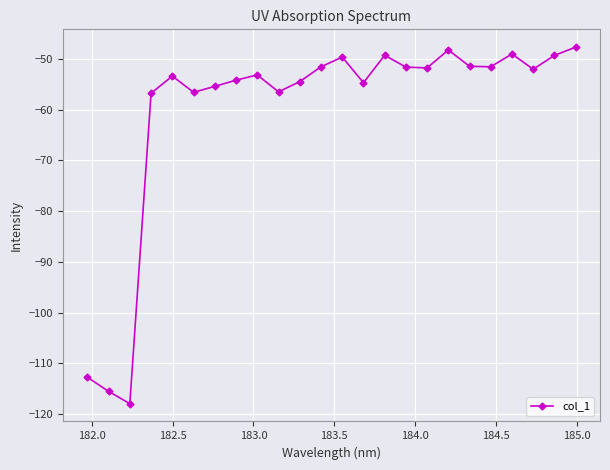

What is the value of the 21st point from the left?

-49.0